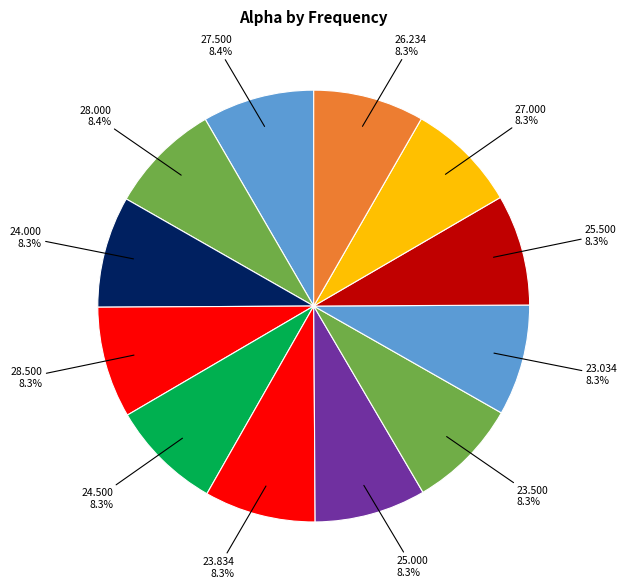

How many slices are in this pie chart?

12